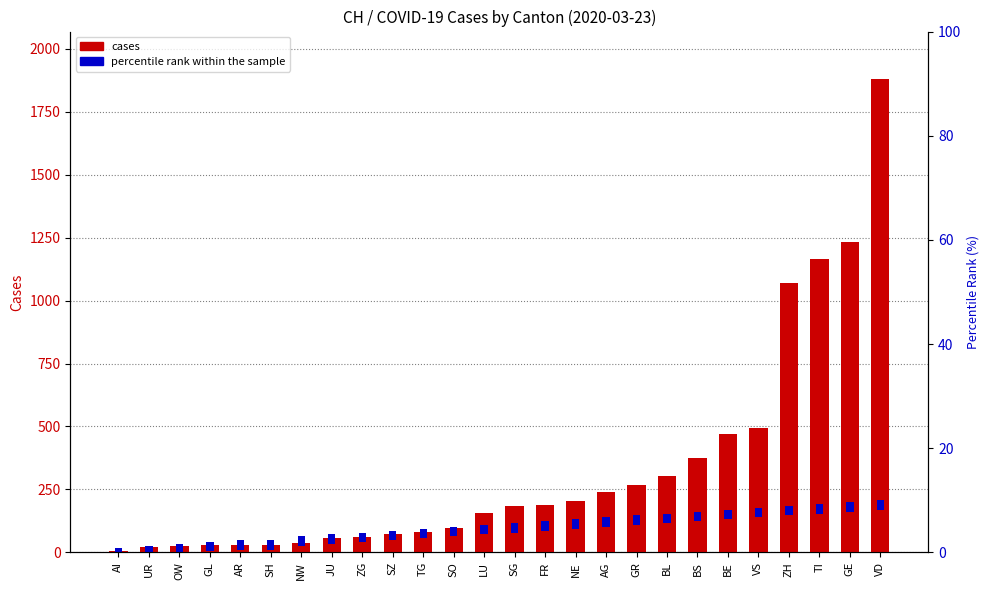

Reading left to right, what are all the values shown in this chart?

AI=4	UR=22	OW=25	GL=29	AR=30	SH=30	NW=39	JU=57	ZG=62	SZ=73	TG=81	SO=95	LU=156	SG=185	FR=189	NE=204	AG=241	GR=266	BL=302	BS=376	BE=470	VS=492	ZH=1068	TI=1165	GE=1231	VD=1880